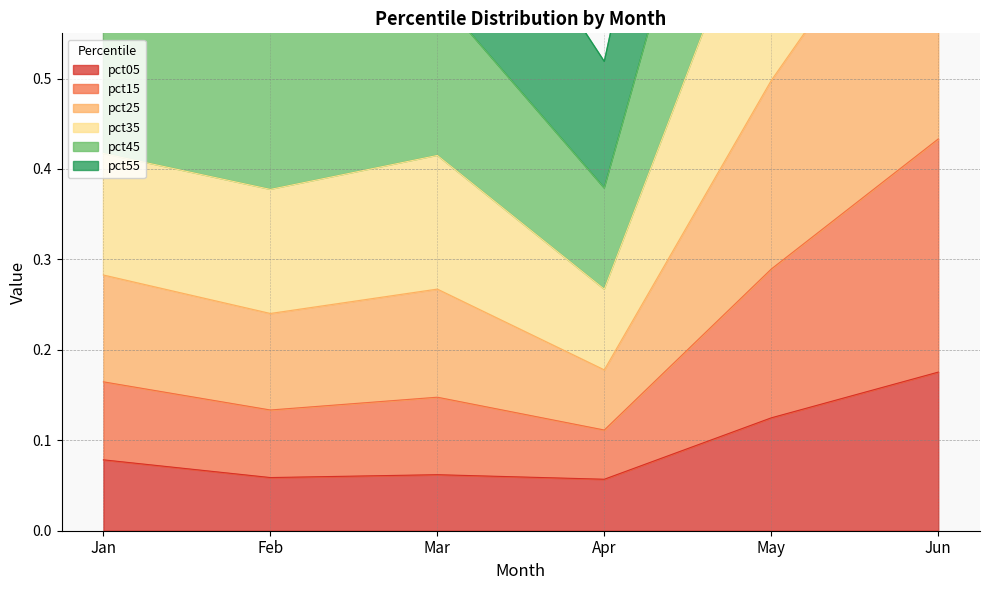

At which label does pct05 reach its peak?

Jun